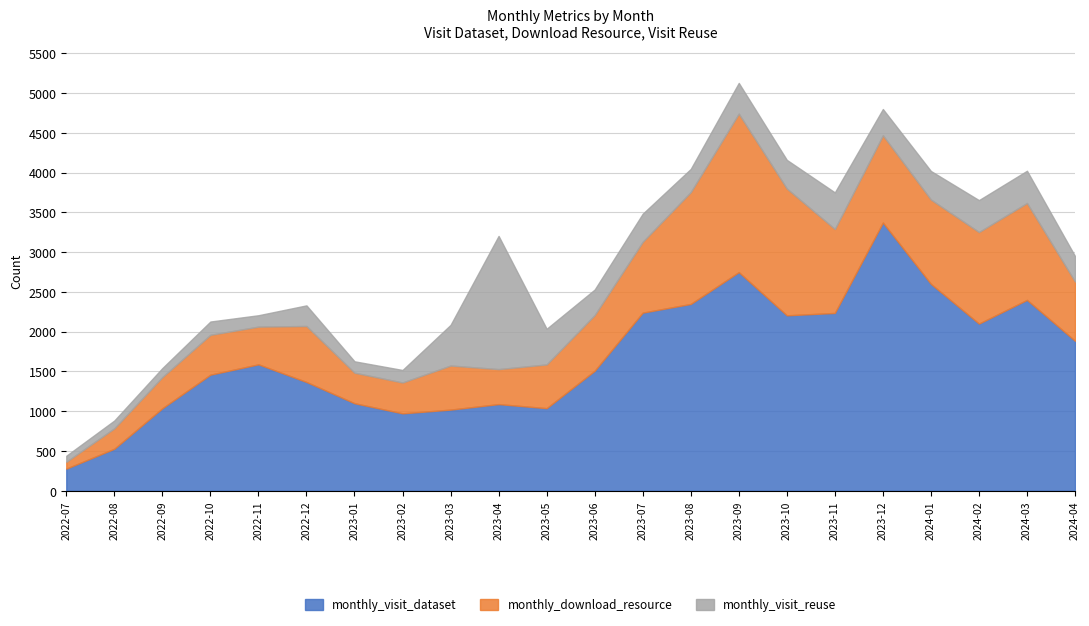

At how many categories does at least one series exceed 2619?

2